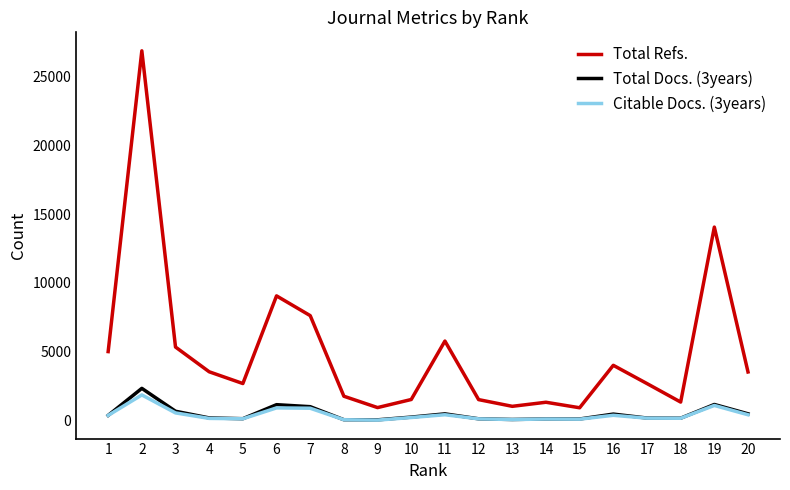

List the series in order of their peak value, highest first.

Total Refs., Total Docs. (3years), Citable Docs. (3years)